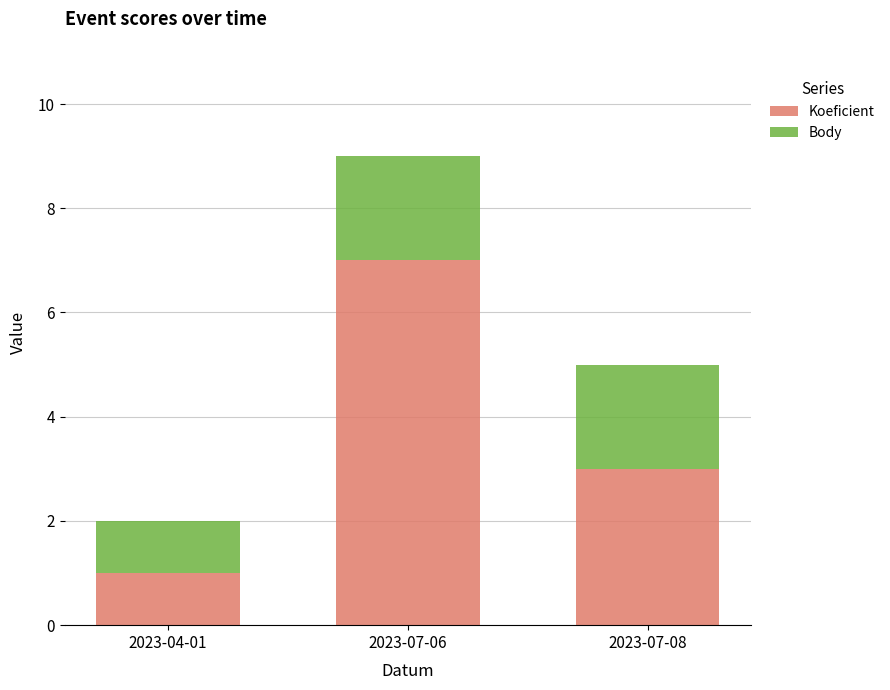

What is the total value across all series at 2023-07-06?

9